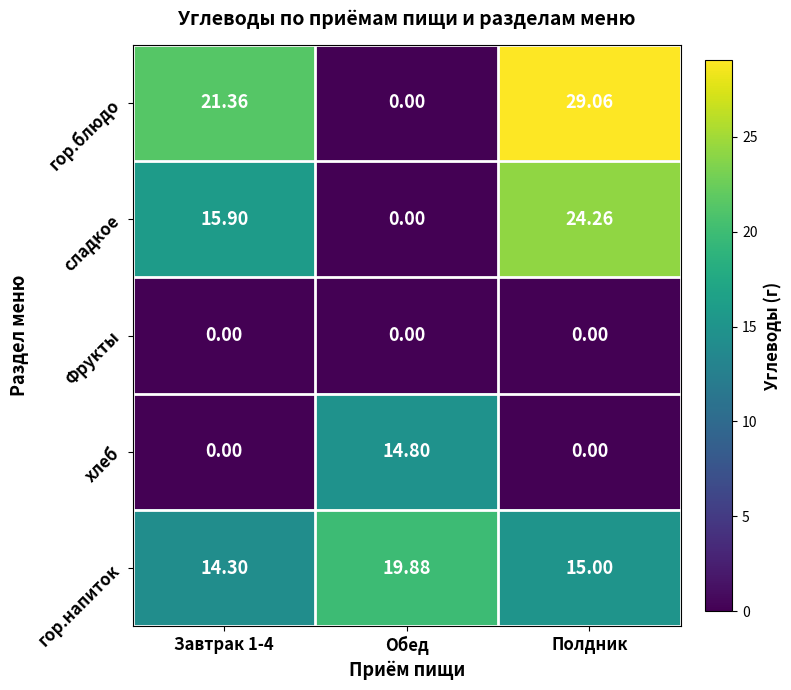

At which category is the sum across all series the highest?

Полдник